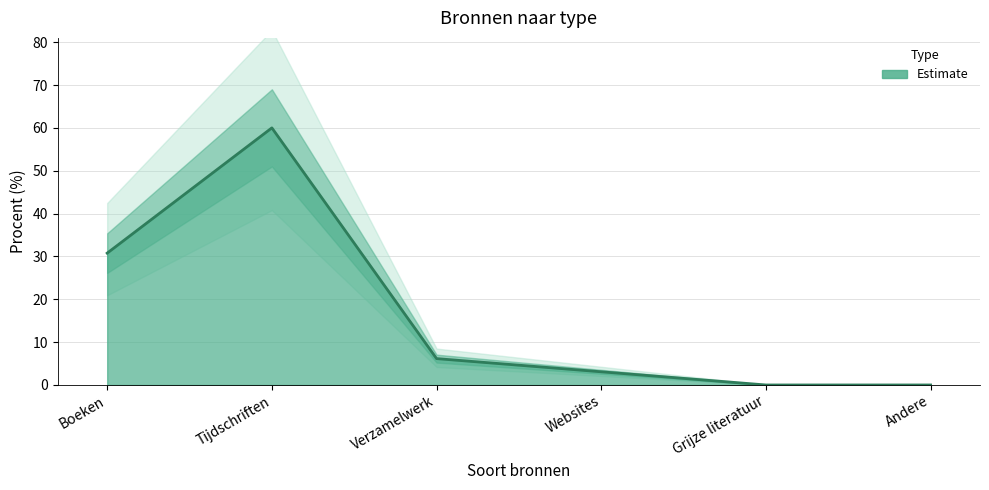

What value does the data have at Websites?

3.1